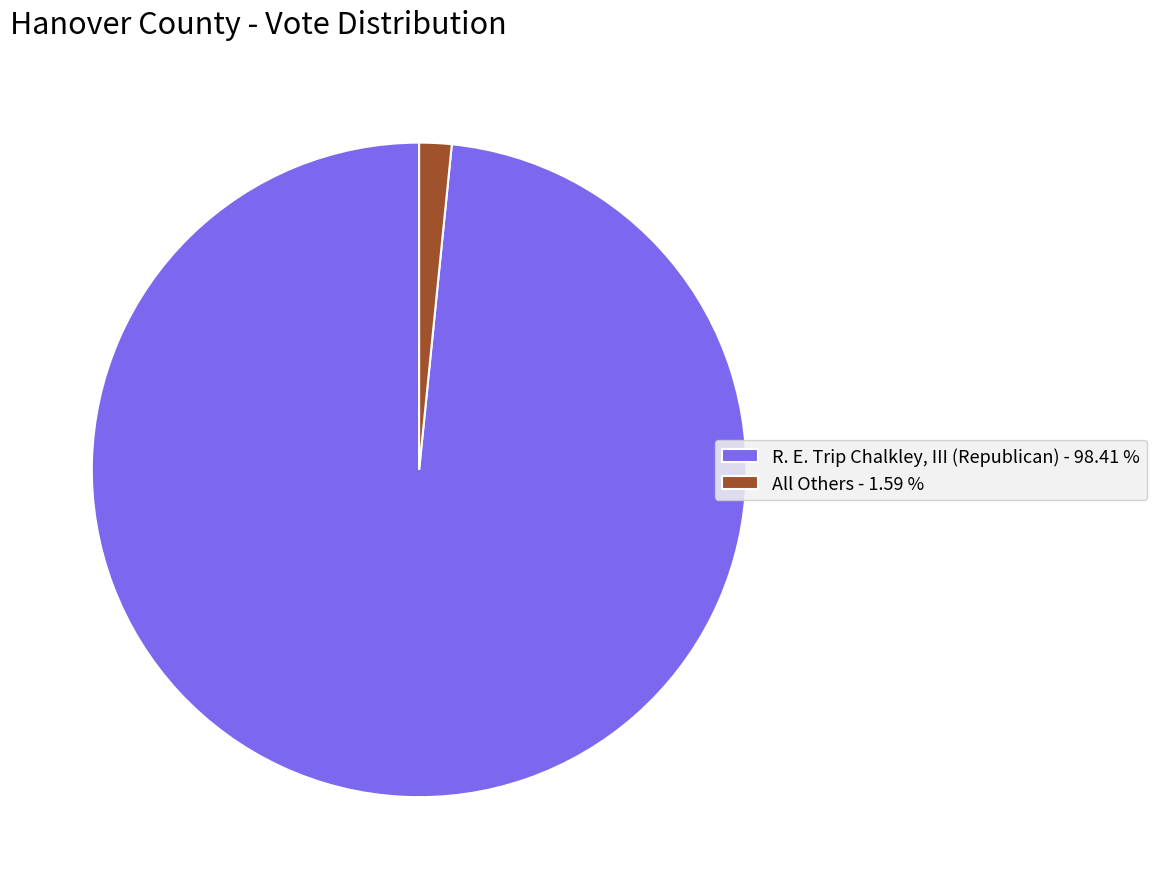

What is the smallest slice in the pie chart?

All Others